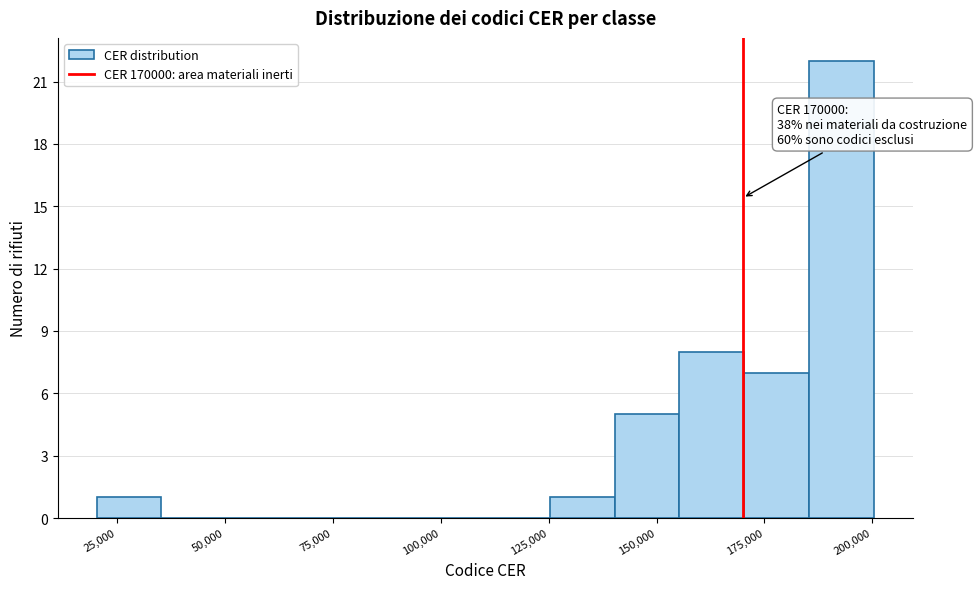

Read against the x-axis, roughly where is the centre of the tallest bar?

195000